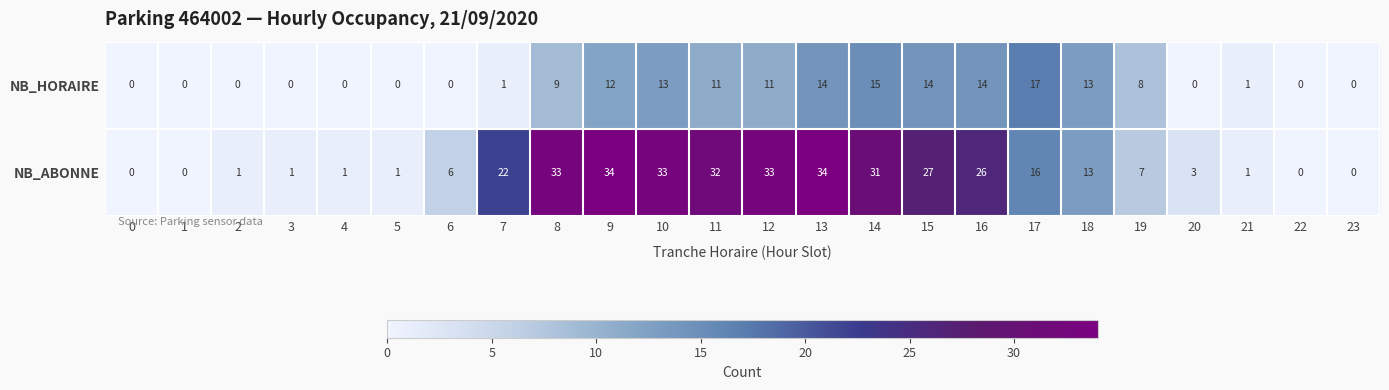

Rank the series at 19 from highest to lowest value.

NB_HORAIRE, NB_ABONNE